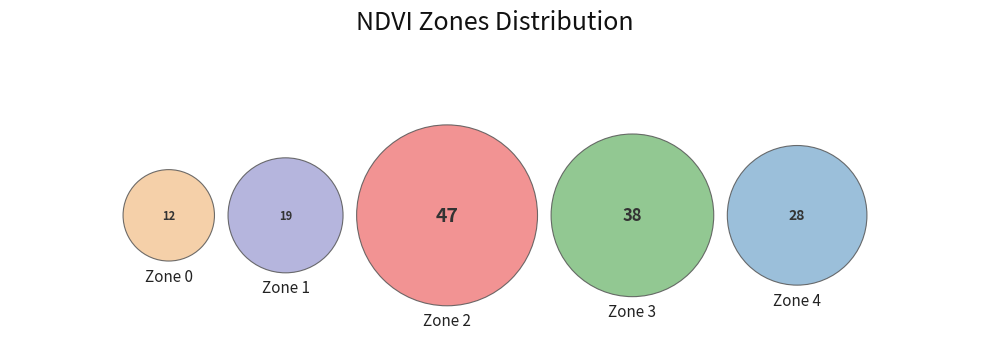

What is the change in value from Zone 0 to Zone 4?

+16